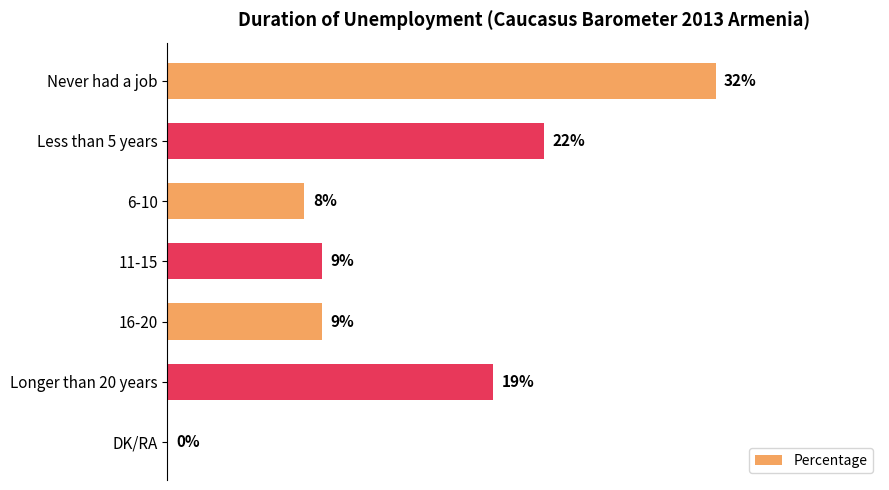

Are the bars horizontal?

Yes